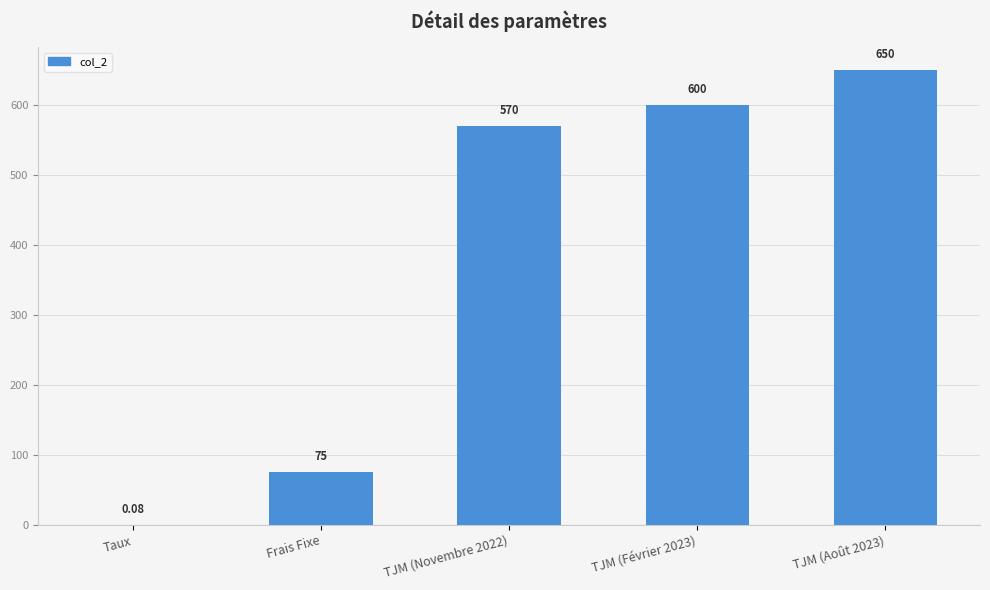

What is the sum of the values at TJM (Novembre 2022) and TJM (Février 2023)?

1170.0